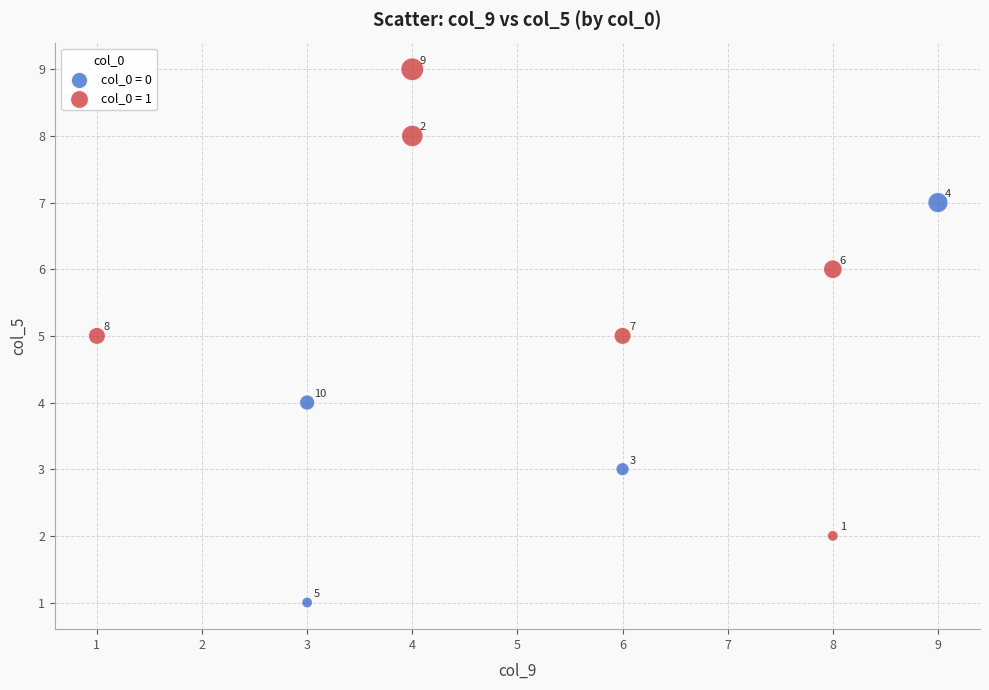

What are all the series names shown in the legend?

col_0 = 0, col_0 = 1